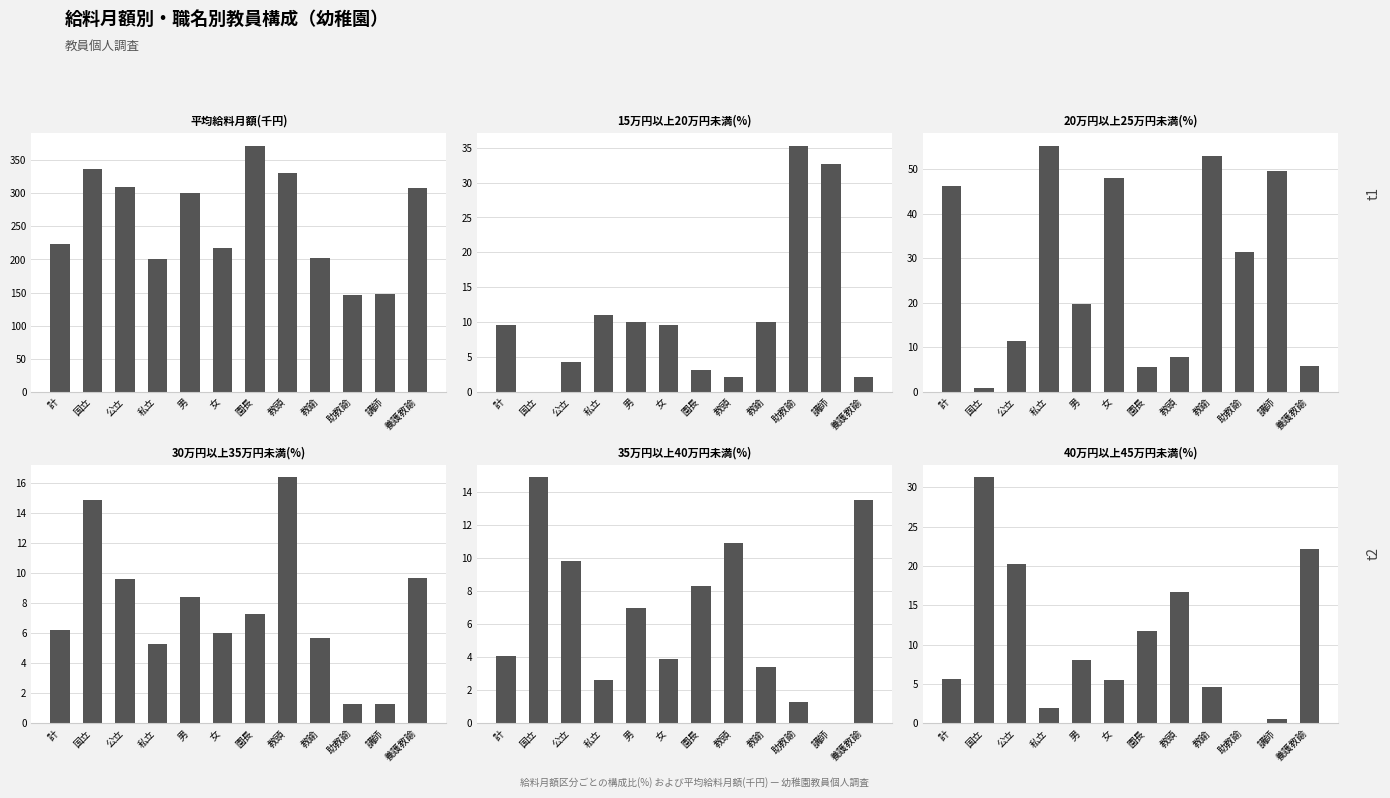

Where is 15万円以上20万円未満(%) nearest to the value 17?

私立